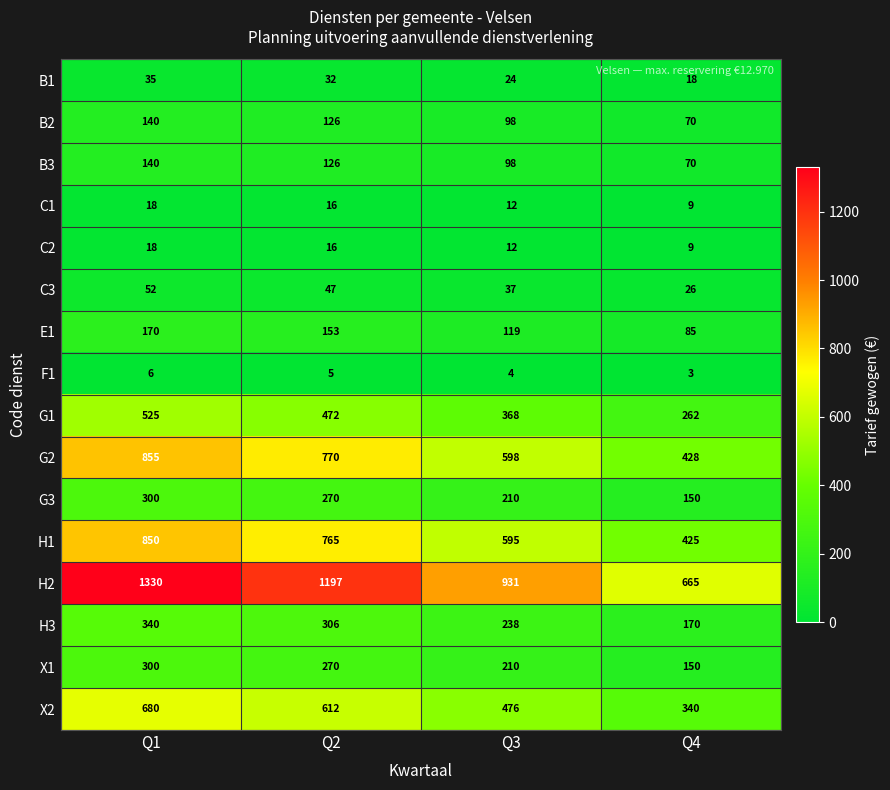

True or false: C3 has a value of 75 at Q1.

False